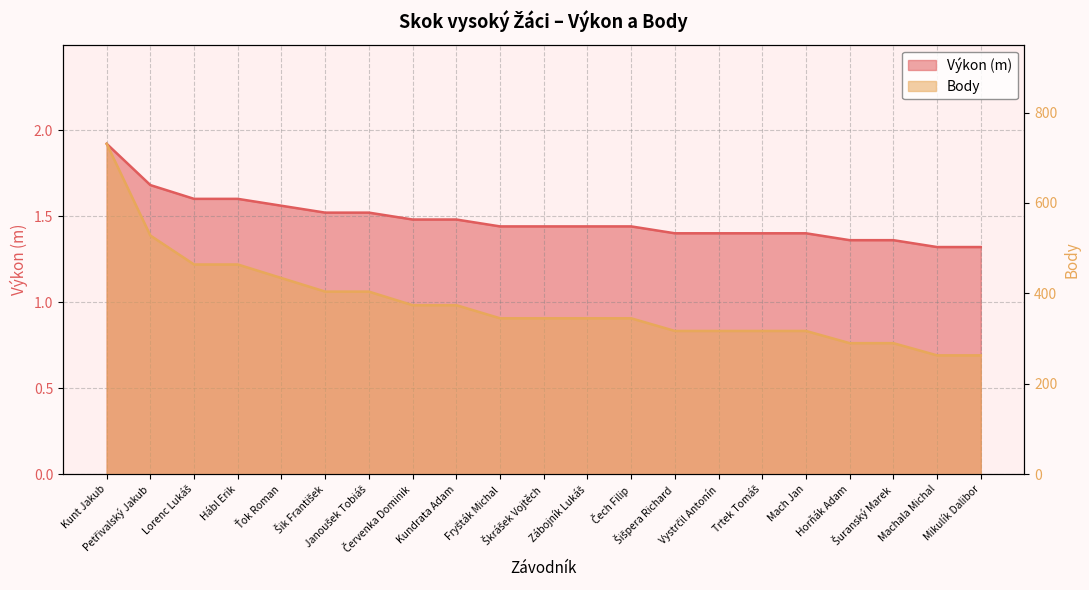

What is the maximum value for Výkon?

1.9